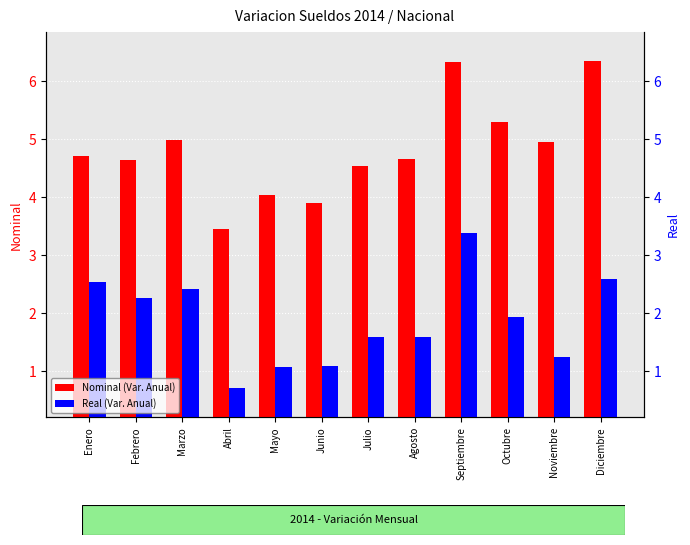

What is the value of the Nominal (Var. Anual) bar at the 1st from the left?

4.7